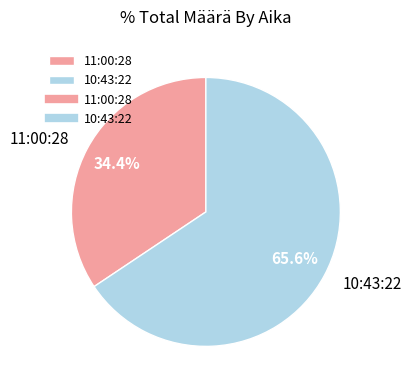

What percentage do 10:43:22 and 11:00:28 together represent?

100.0%